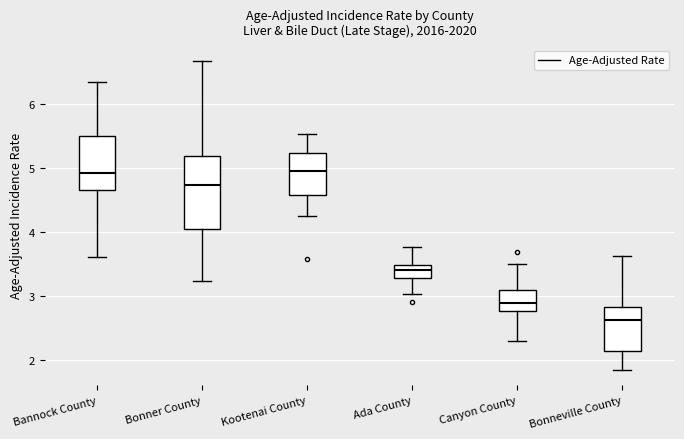

Comparing the boxes themselves (not the whiskers), which one is the tallest?

Bonner County